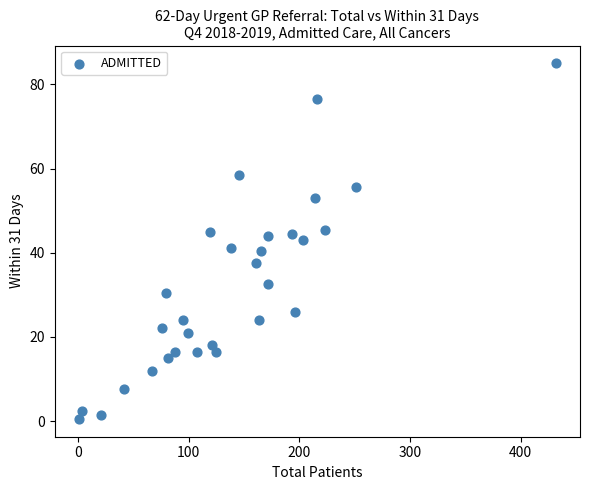

What is the range of X values (max minus min)?

431.5